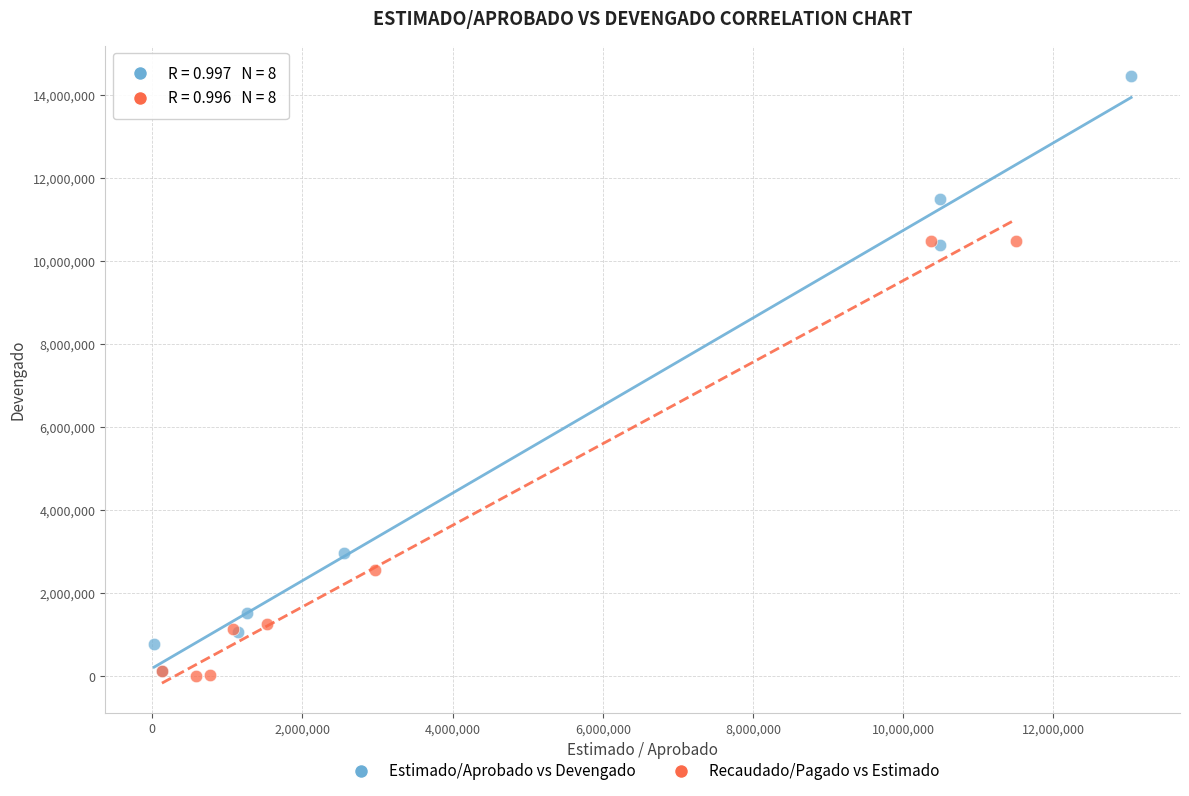

Which series contains the highest Y value?

Estimado/Aprobado vs Devengado